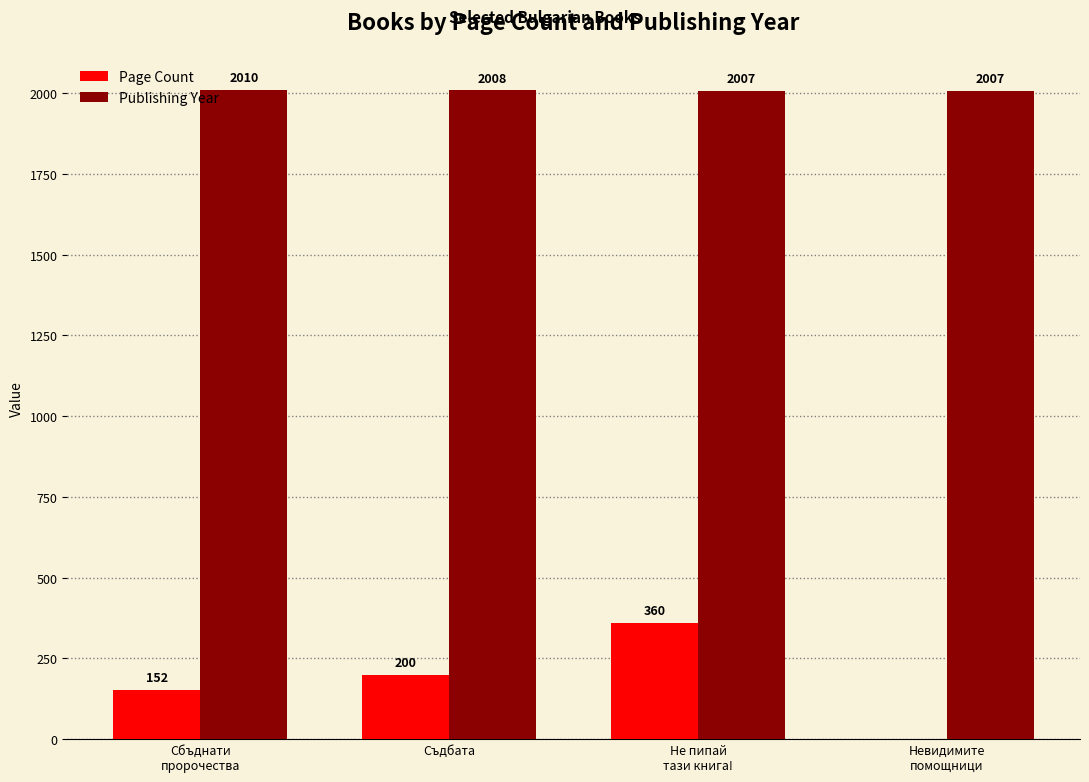

How many Page Count values are between 152 and 360?

3